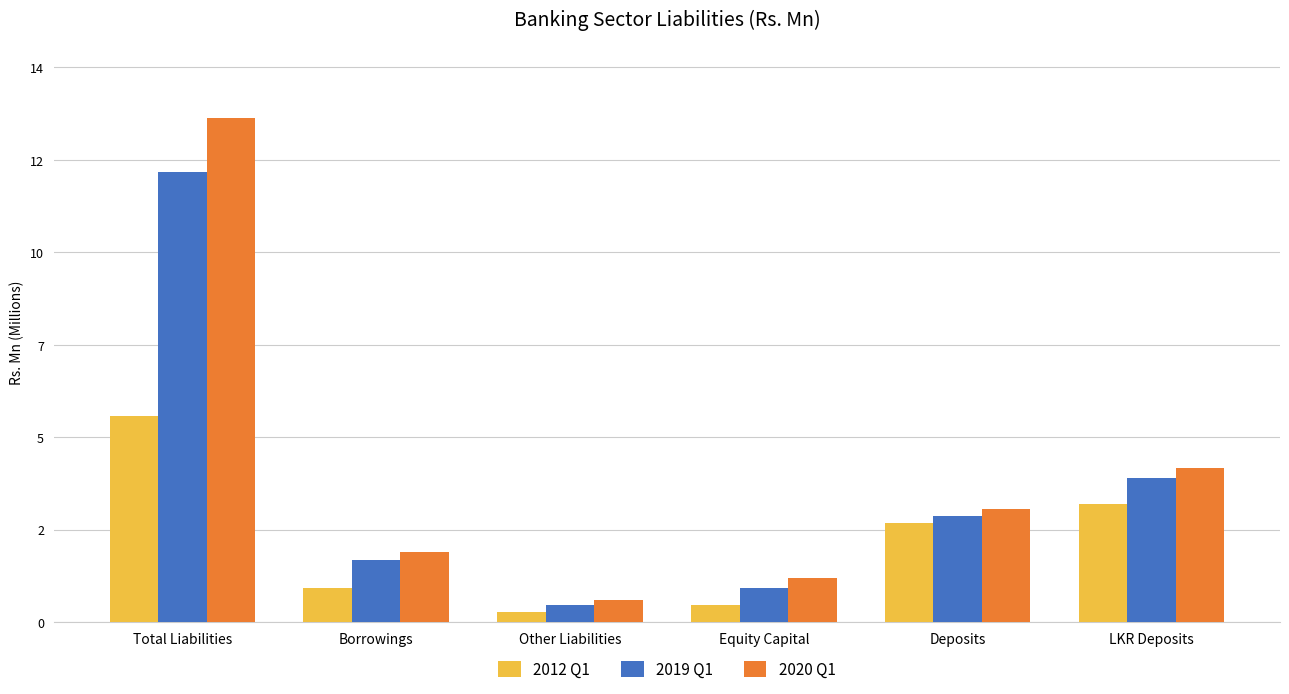

Which category has the highest value in the 2012 Q1 series?

Total Liabilities